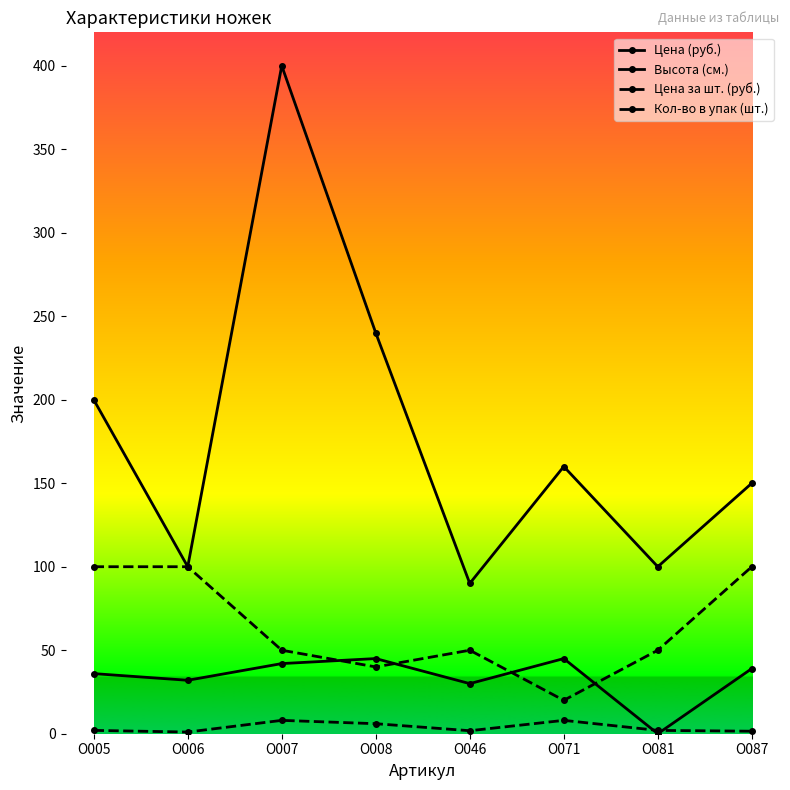

What is the value of the Кол-во в упак (шт.) point at the 3rd from the left?

50.0